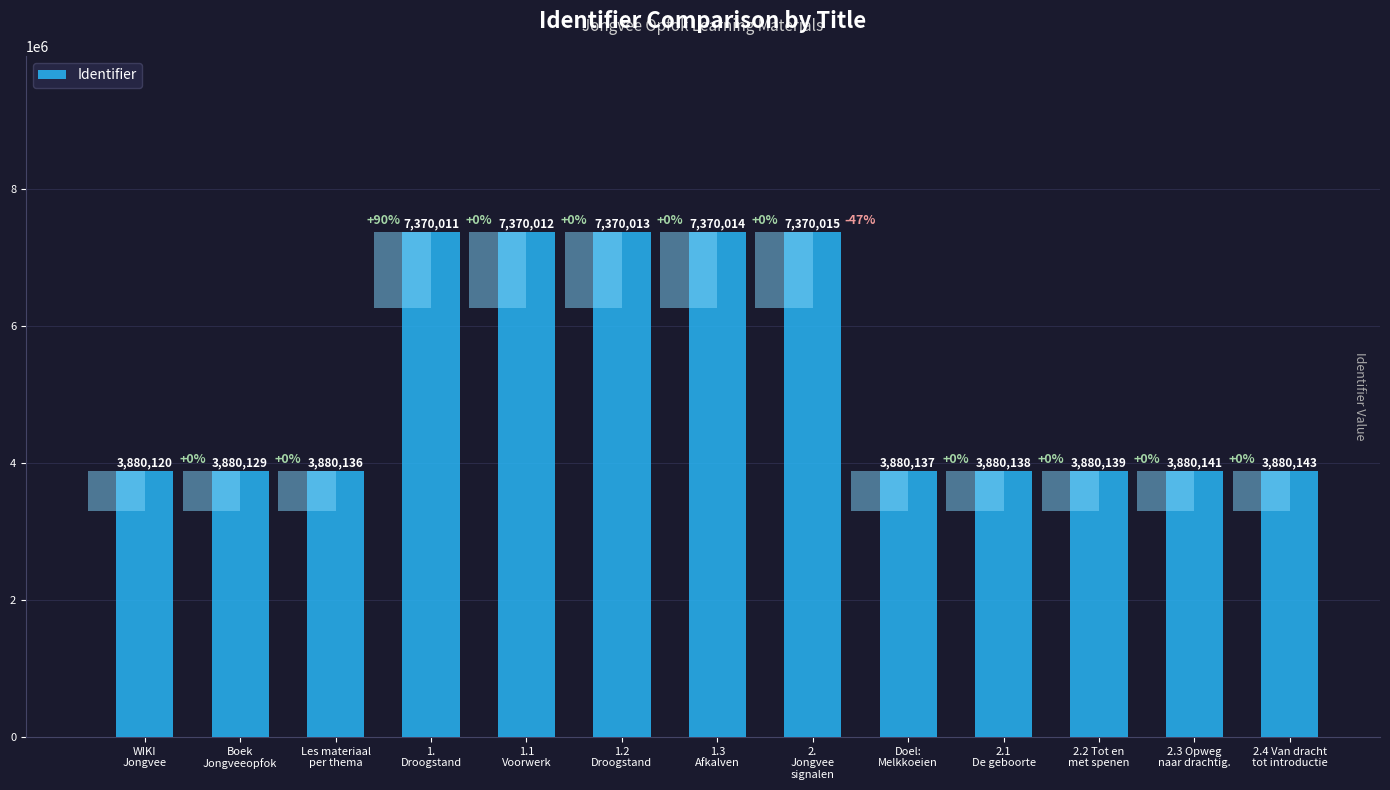

What is the label of the 10th bar from the right?

1.
Droogstand